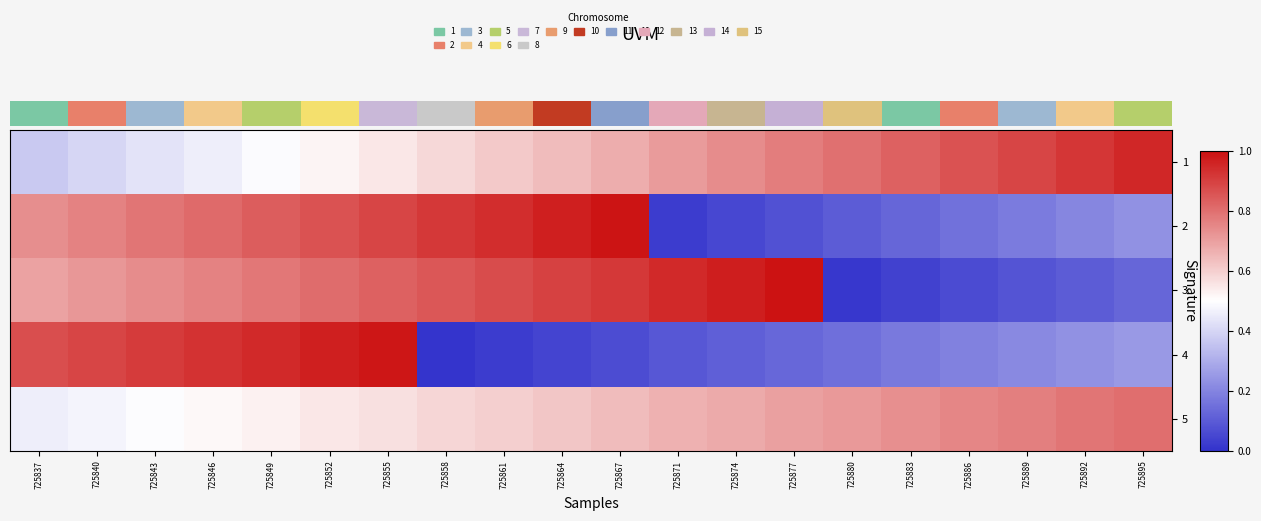

At which category is the sum across all series the highest?

725855